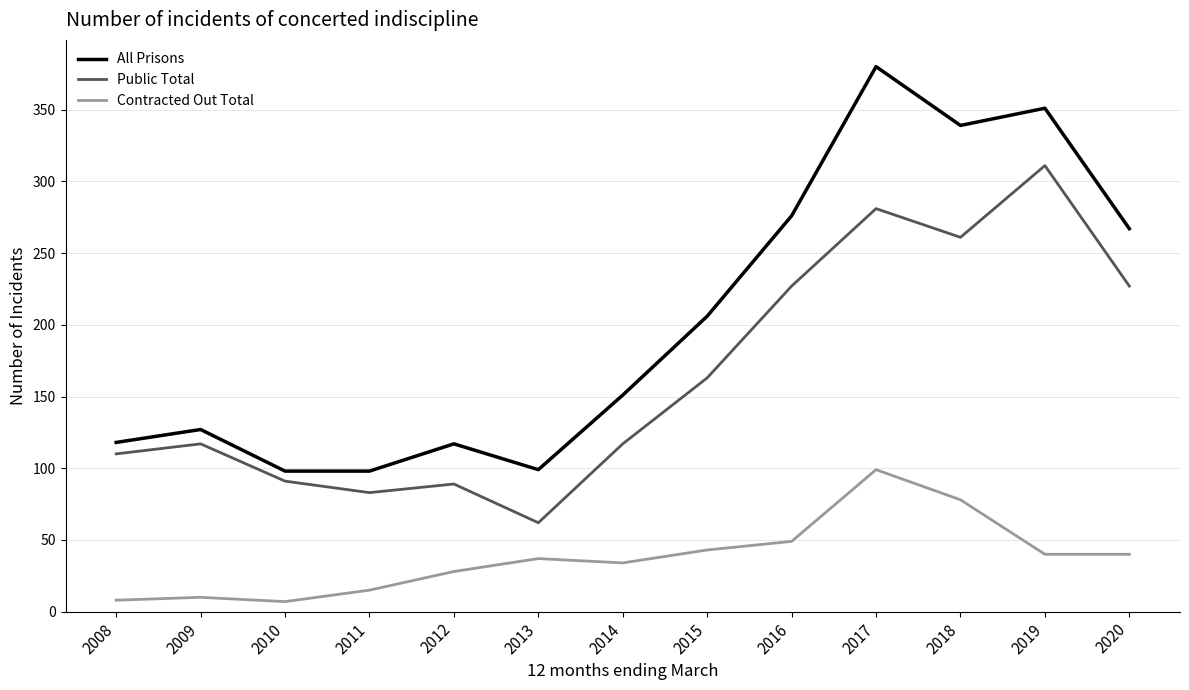

Which category has the highest value in the All Prisons series?

2017